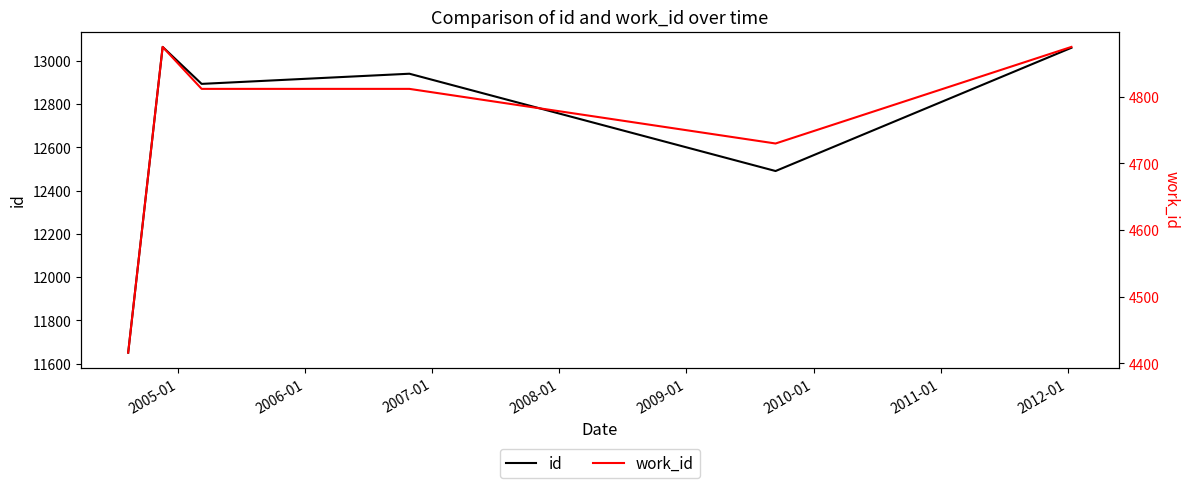

Which label corresponds to the largest value in the chart?

2005-01